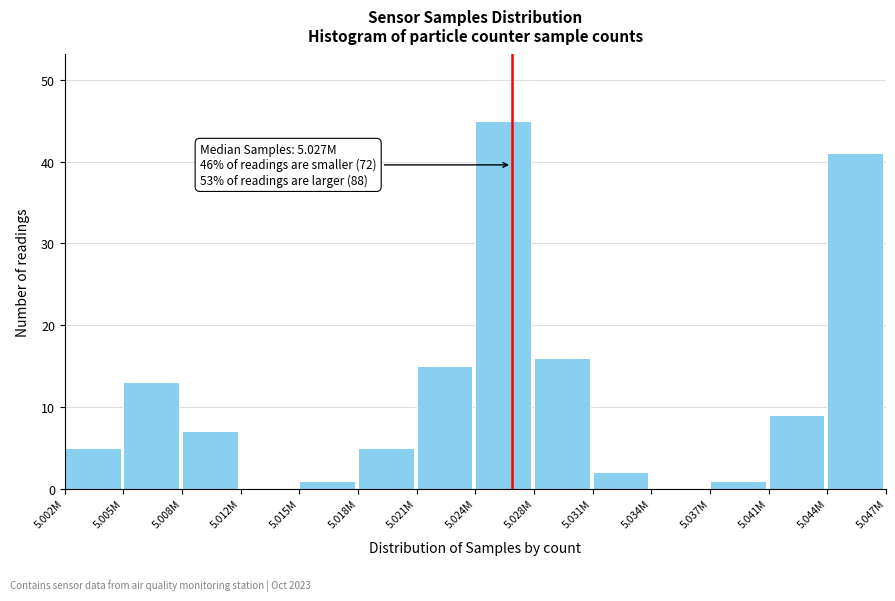

Reading left to right, transcribe all the data shown in this chart.

5.002M=5	5.005M=13	5.008M=7	5.012M=0	5.015M=1	5.018M=5	5.021M=15	5.024M=45	5.028M=16	5.031M=2	5.034M=0	5.037M=1	5.041M=9	5.044M=41